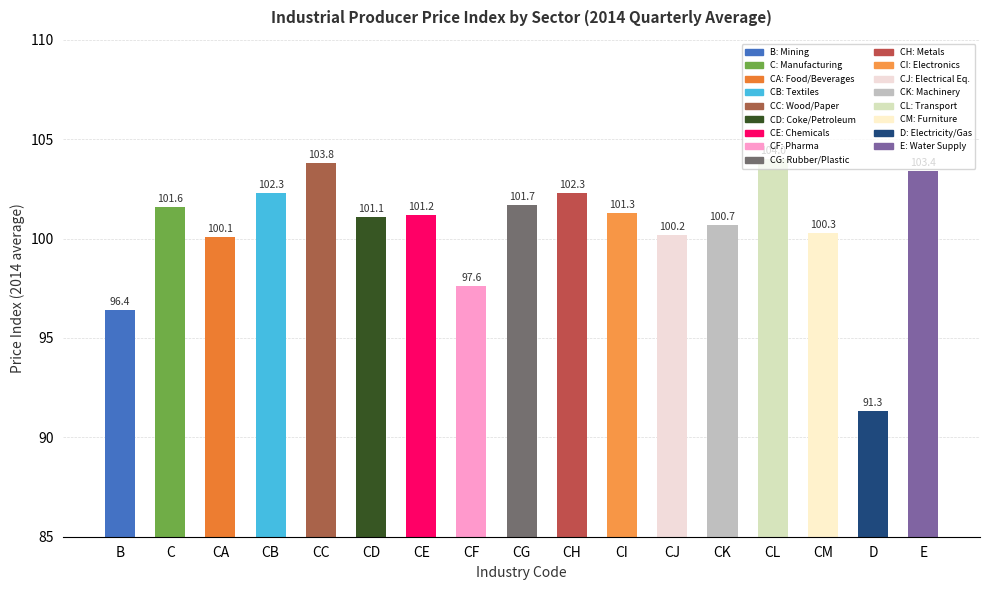

What value does the data have at CA?

100.1